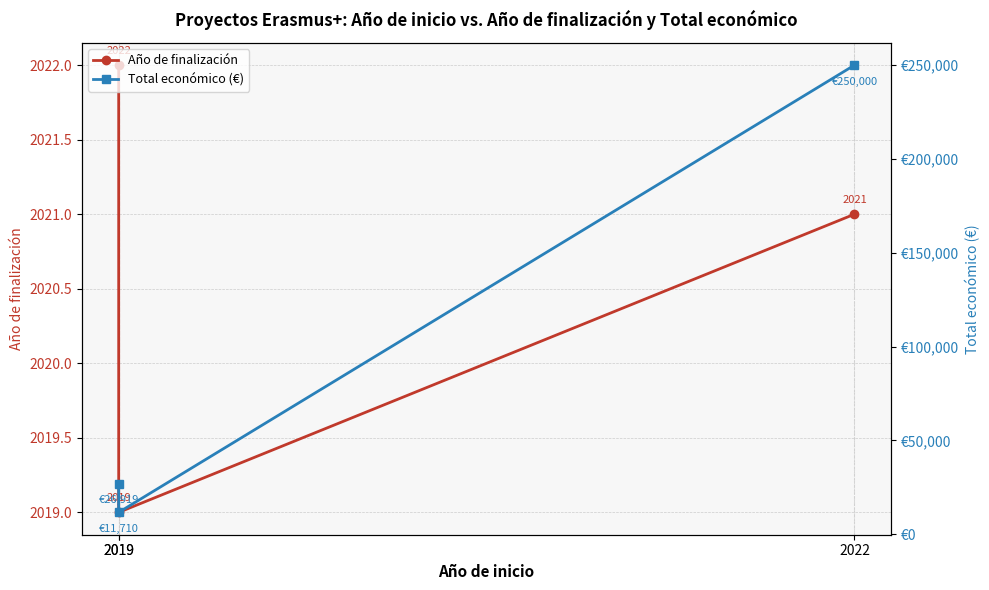

What are all the series names shown in the legend?

Año de finalización, Total económico (€)